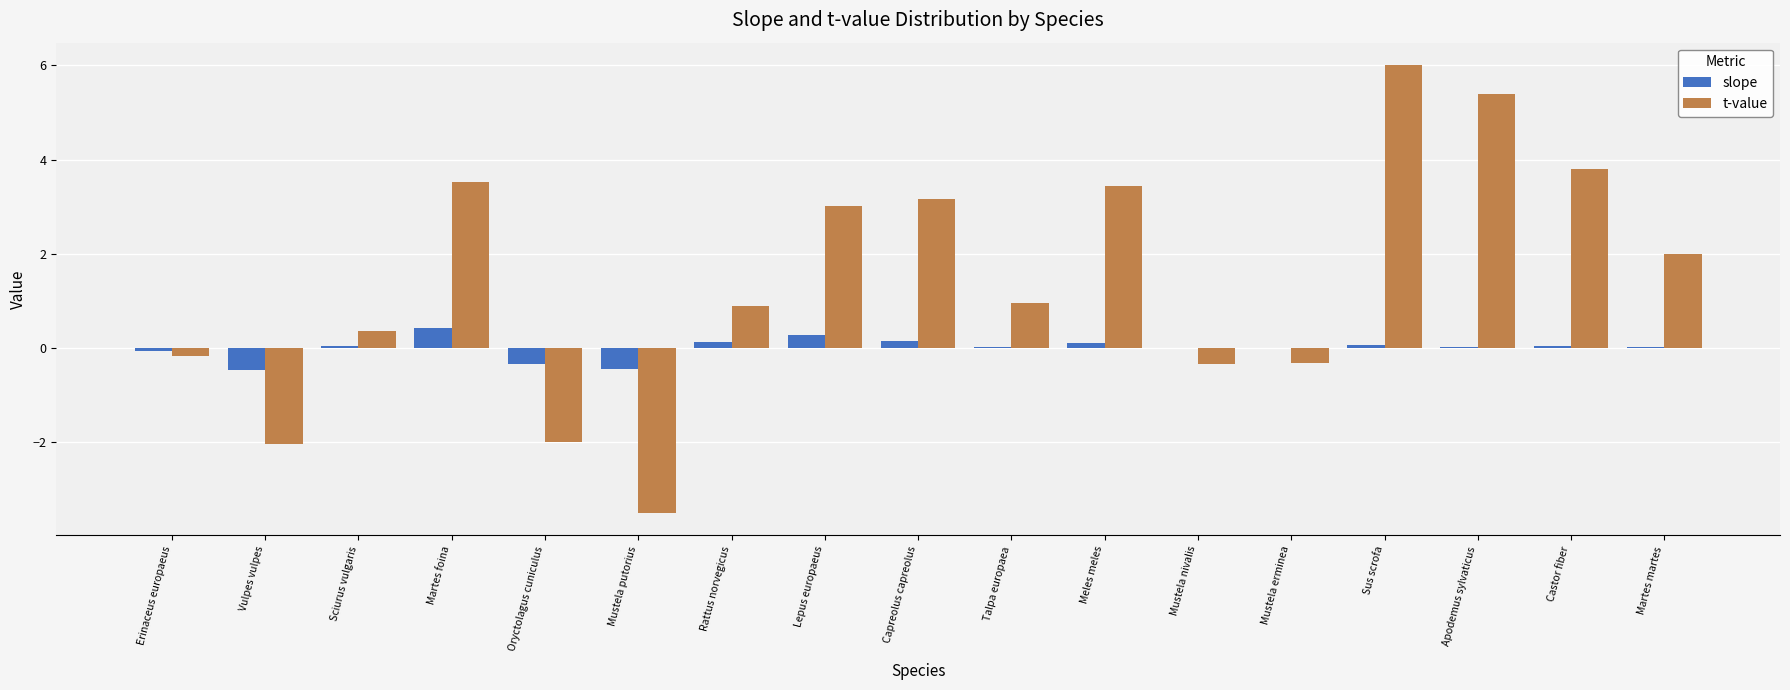

Count the number of categories in the chart.

17